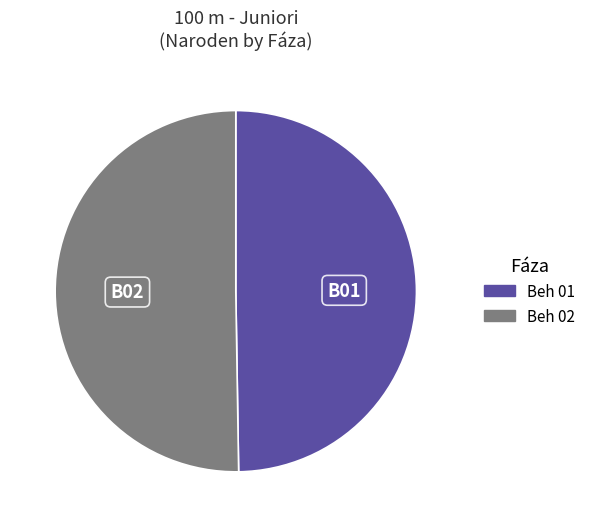

Is it true that Beh 02 is 39% of the pie?

False